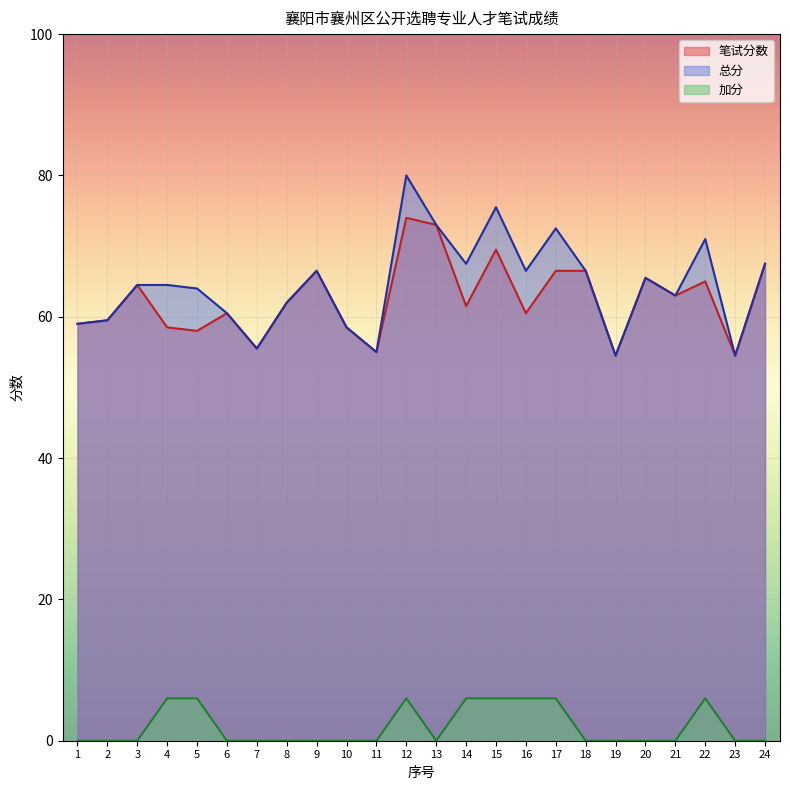

How many categories are shown in the chart?

24